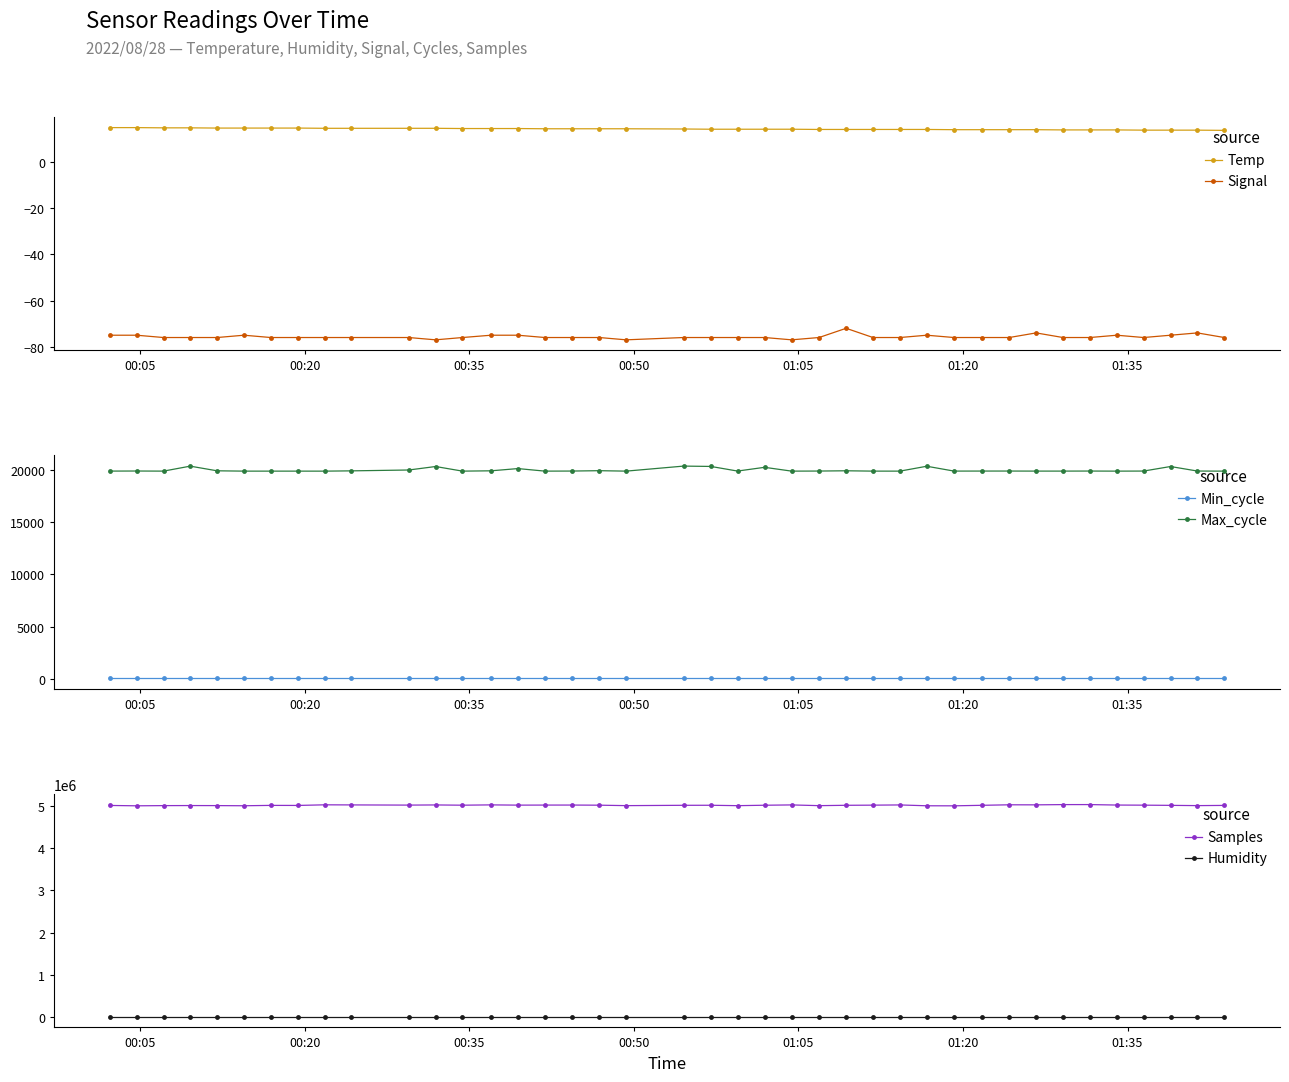

Which series has the largest total across all categories?

Samples